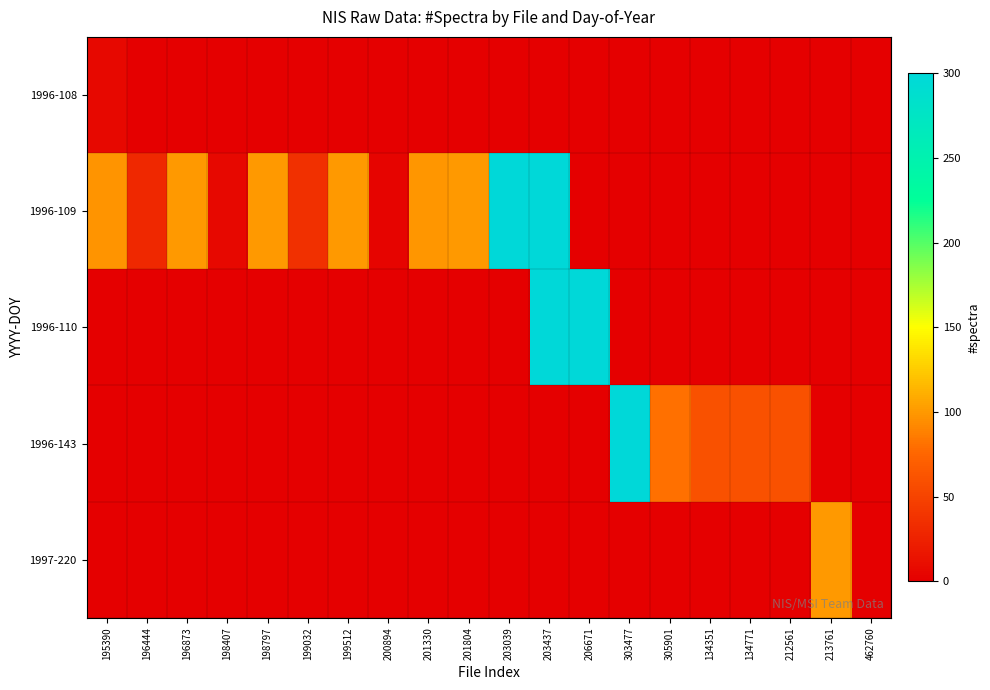

Which series has the largest total across all categories?

1996-109